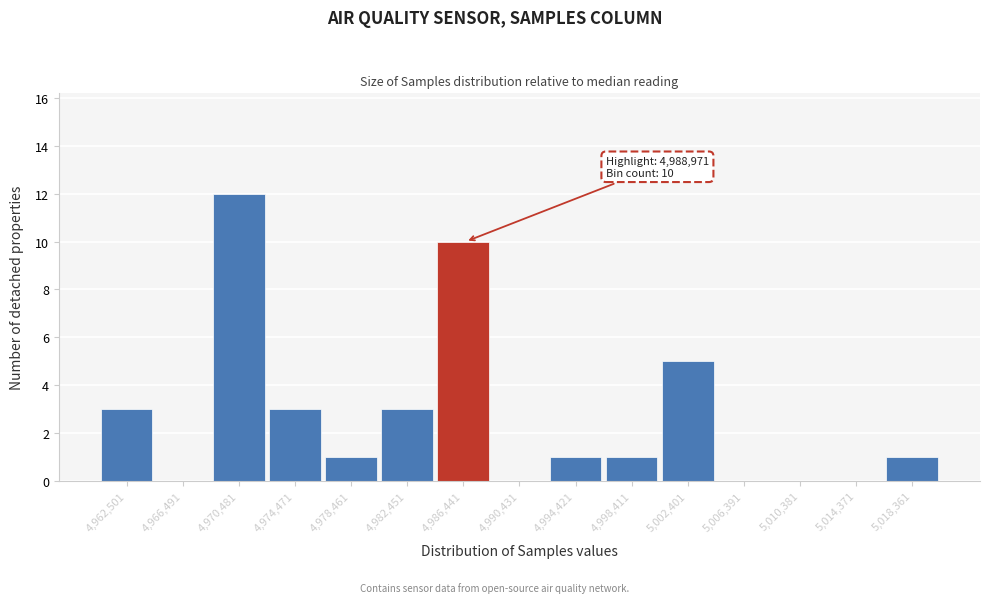

Reading right to left, what are all the values shown in this chart?

5,018,361=1	5,014,371=0	5,010,381=0	5,006,391=0	5,002,401=5	4,998,411=1	4,994,421=1	4,990,431=0	4,986,441=10	4,982,451=3	4,978,461=1	4,974,471=3	4,970,481=12	4,966,491=0	4,962,501=3